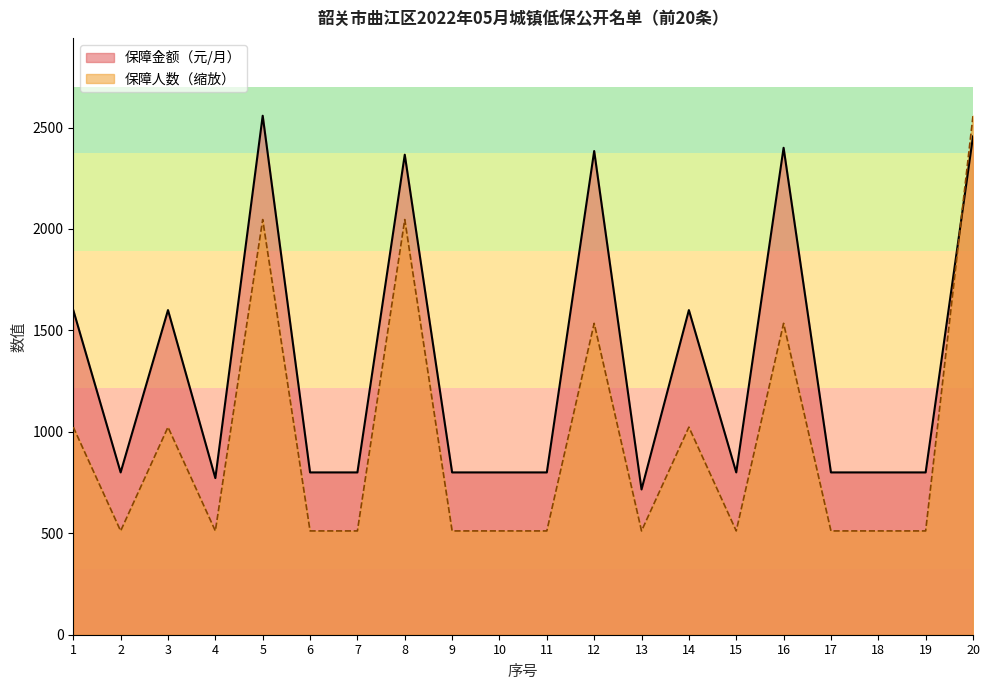

The 保障人数 series shows 1413.6 at 1. True or false?

False